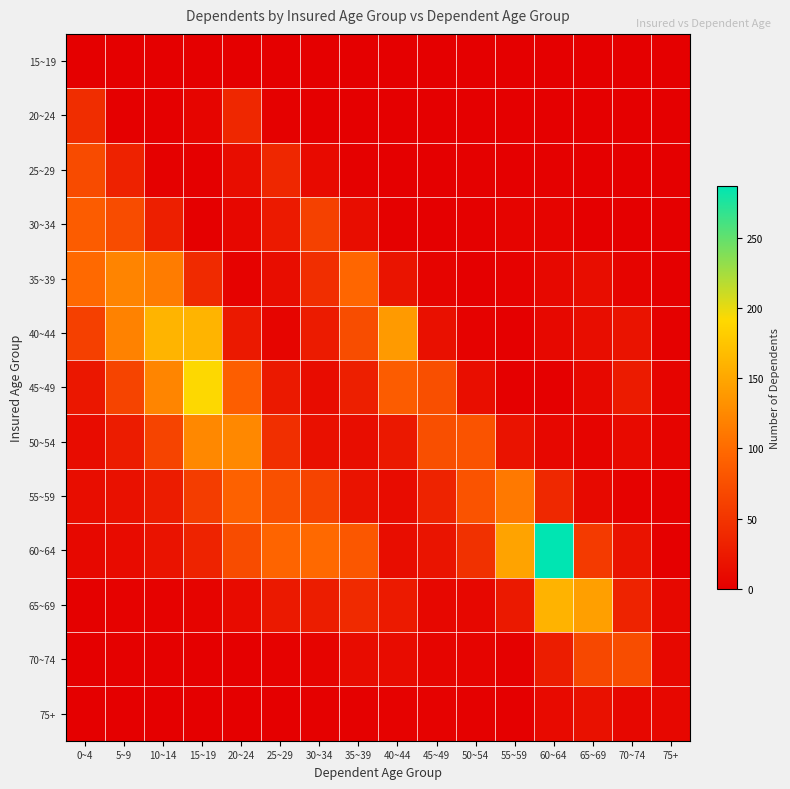

What is the total value across all series at 70~74?

196